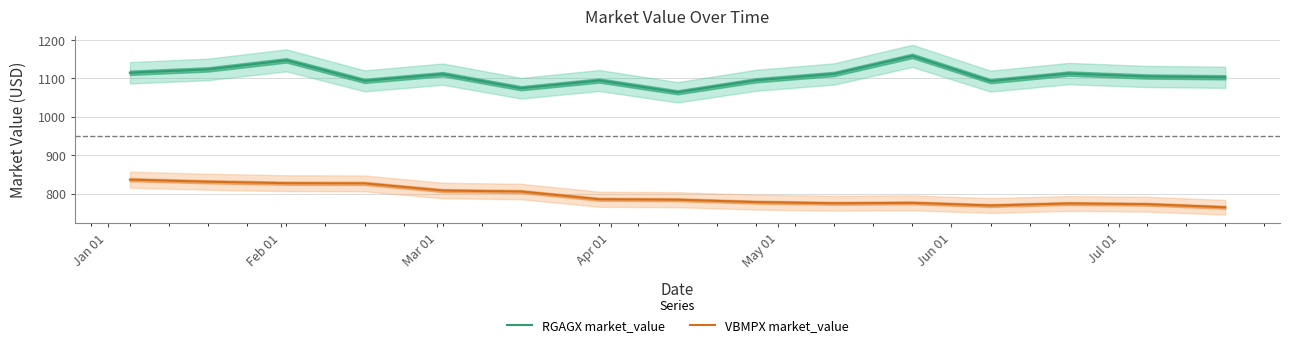

Rank the series by their average value, from lowest to highest.

VBMPX market_value, RGAGX market_value